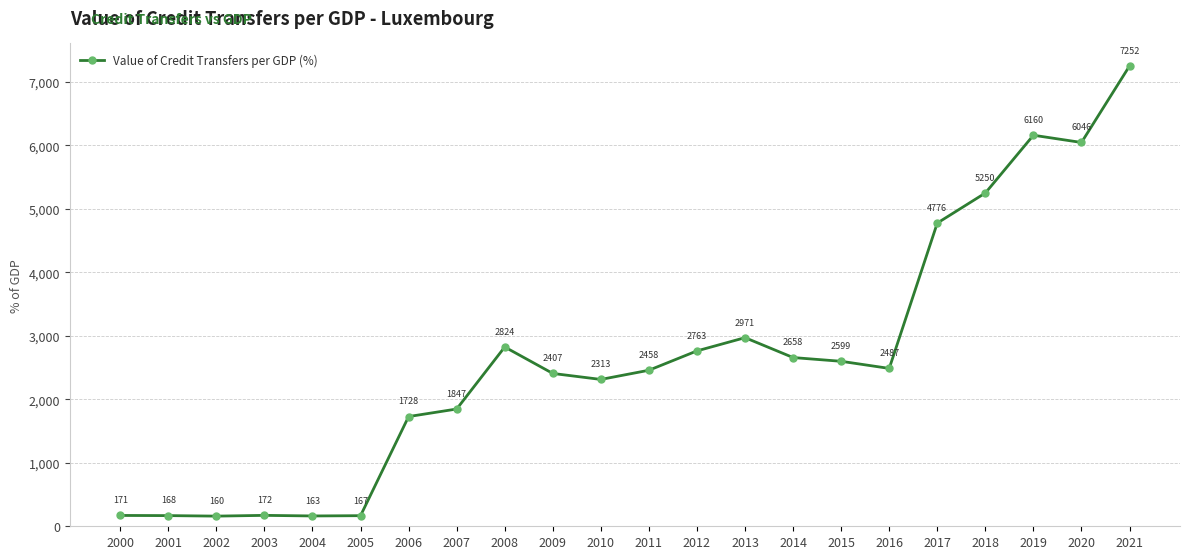

At which category does the data reach its first local valley?

2002